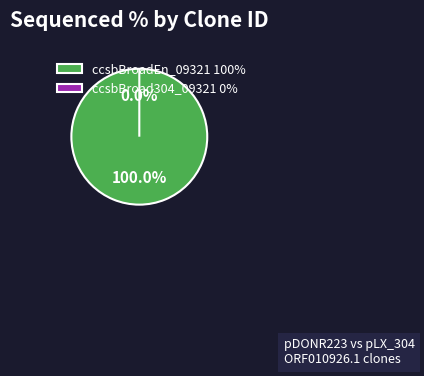

What percentage do ccsbBroad304_09321 and ccsbBroadEn_09321 together represent?

100.0%